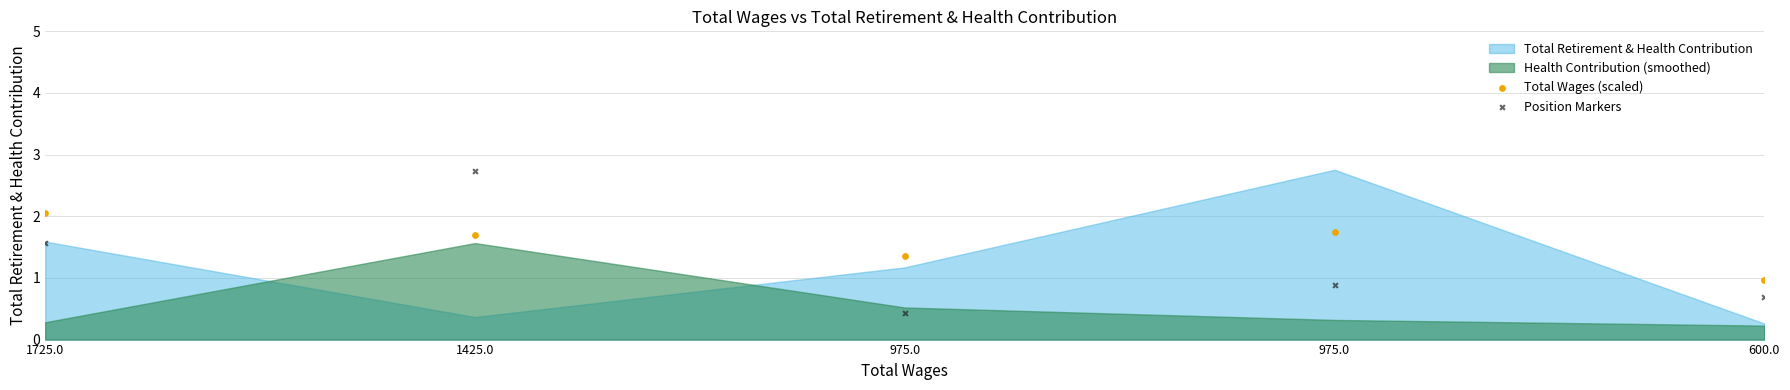

Across all data points, what is the range of Y values (max minus min)?

2.3